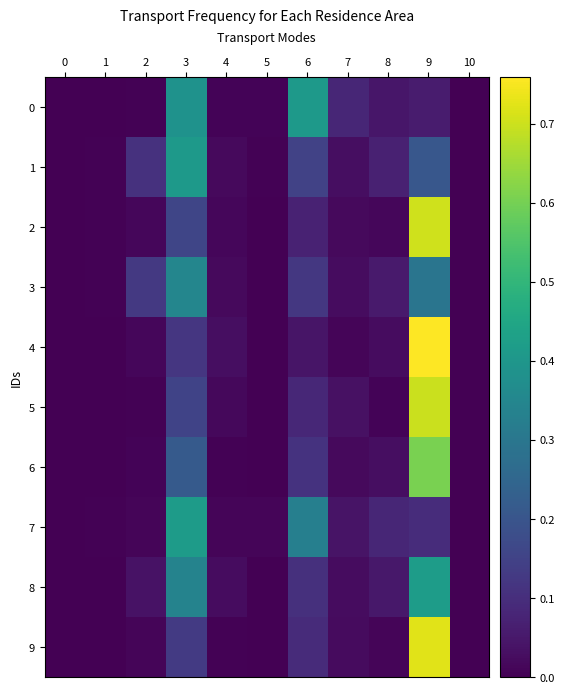

Reading left to right, list all the values displayed in this chart.

0: 0=0.0	1=0.0	2=0.0	3=0.4	4=0.0	5=0.0	6=0.4	7=0.1	8=0.0	9=0.1	10=0.0
1: 0=0.0	1=0.0	2=0.1	3=0.4	4=0.0	5=0.0	6=0.1	7=0.0	8=0.1	9=0.2	10=0.0
2: 0=0.0	1=0.0	2=0.0	3=0.2	4=0.0	5=0.0	6=0.1	7=0.0	8=0.0	9=0.7	10=0.0
3: 0=0.0	1=0.0	2=0.1	3=0.3	4=0.0	5=0.0	6=0.1	7=0.0	8=0.1	9=0.3	10=0.0
4: 0=0.0	1=0.0	2=0.0	3=0.1	4=0.0	5=0.0	6=0.0	7=0.0	8=0.0	9=0.8	10=0.0
5: 0=0.0	1=0.0	2=0.0	3=0.2	4=0.0	5=0.0	6=0.1	7=0.0	8=0.0	9=0.7	10=0.0
6: 0=0.0	1=0.0	2=0.0	3=0.2	4=0.0	5=0.0	6=0.1	7=0.0	8=0.0	9=0.6	10=0.0
7: 0=0.0	1=0.0	2=0.0	3=0.4	4=0.0	5=0.0	6=0.3	7=0.0	8=0.1	9=0.1	10=0.0
8: 0=0.0	1=0.0	2=0.0	3=0.3	4=0.0	5=0.0	6=0.1	7=0.0	8=0.0	9=0.4	10=0.0
9: 0=0.0	1=0.0	2=0.0	3=0.1	4=0.0	5=0.0	6=0.1	7=0.0	8=0.0	9=0.7	10=0.0